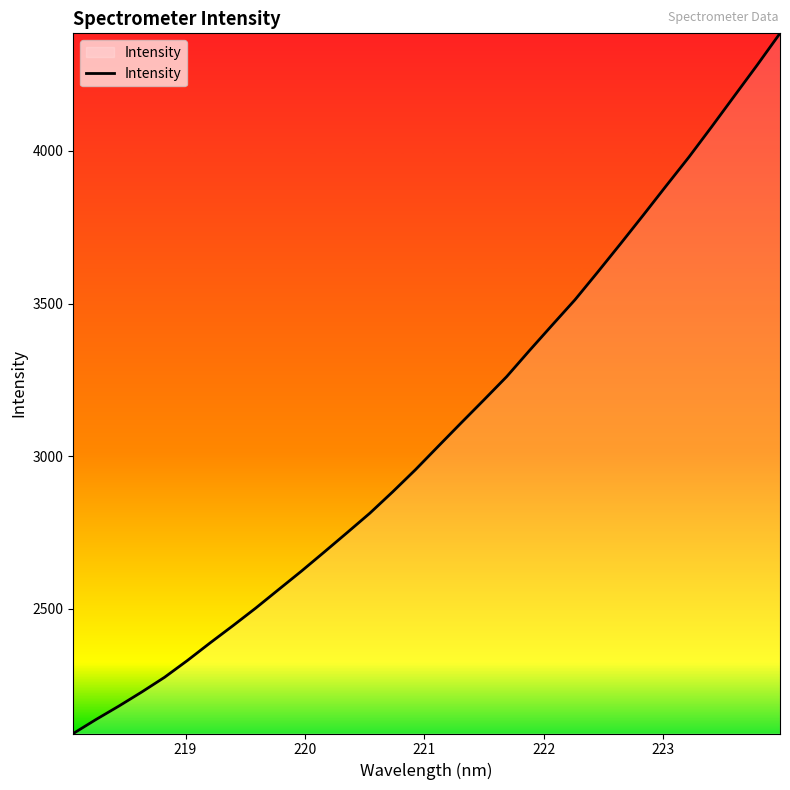

What is the greatest value displayed?

4384.4